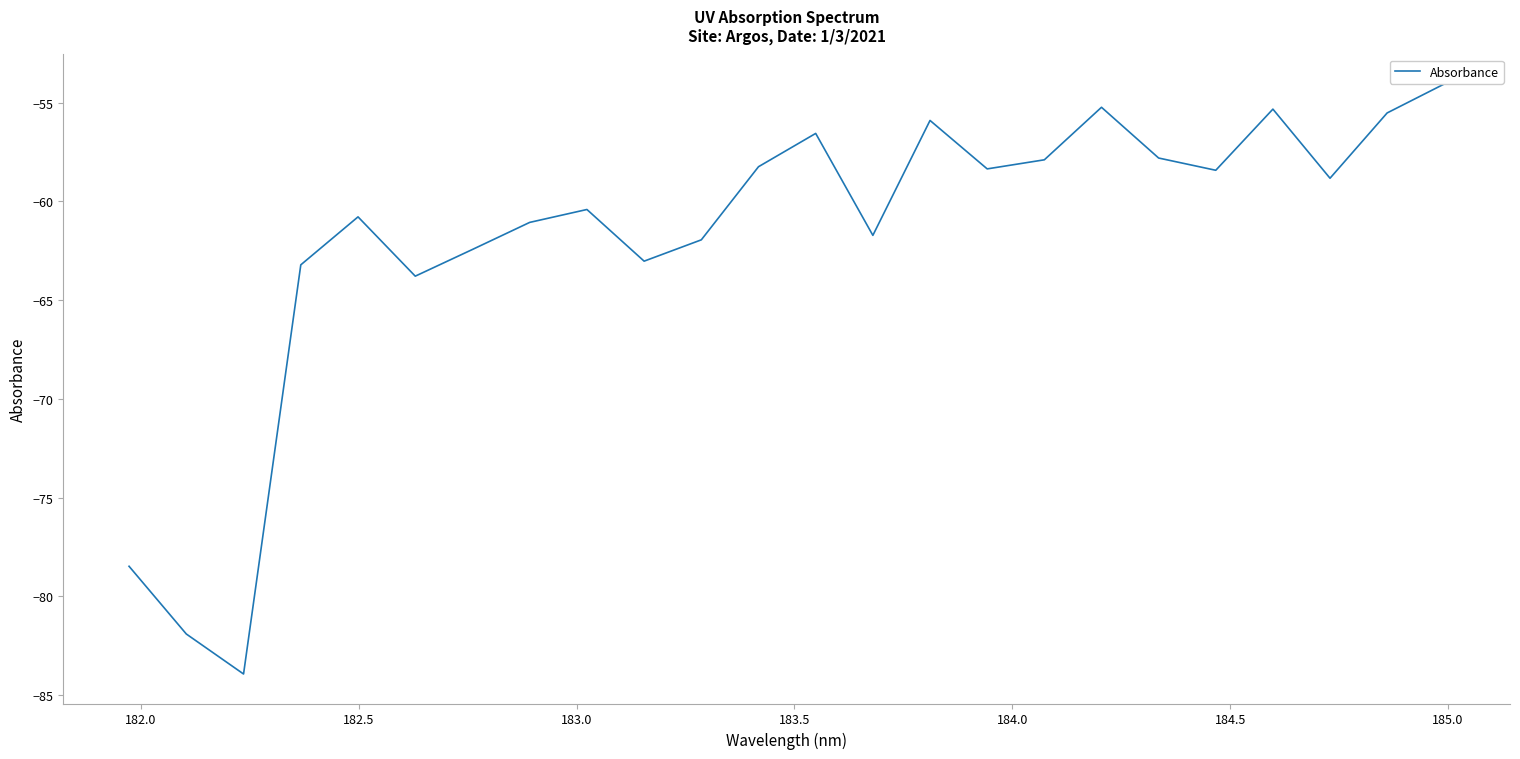

What is the greatest value displayed?

-54.1